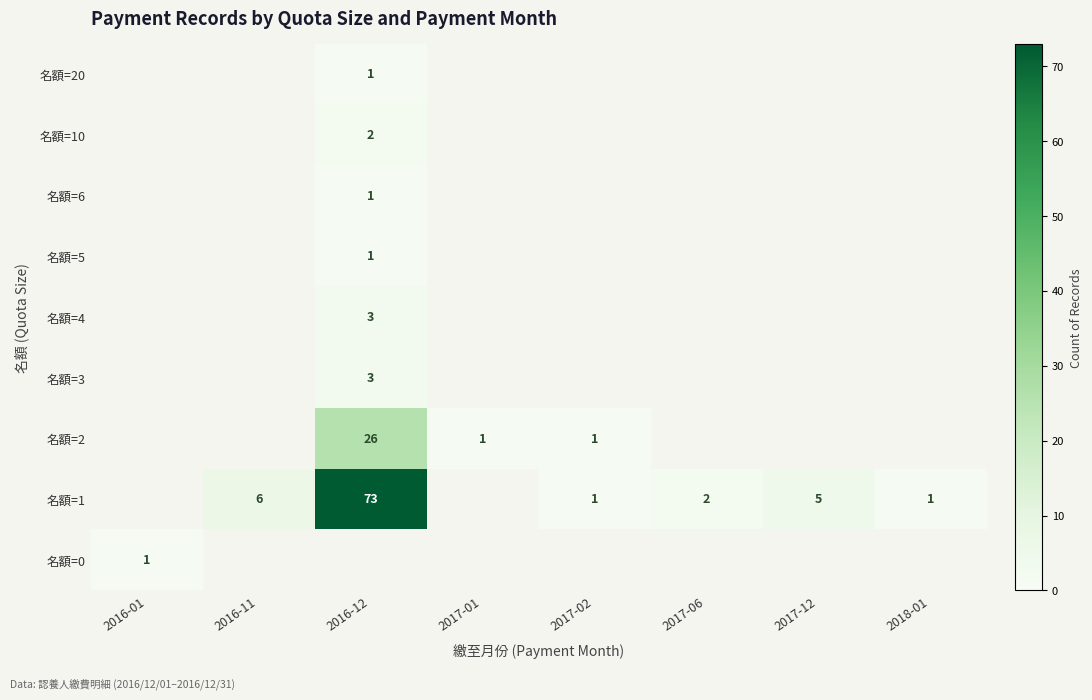

What is the sum of all 名額=4 values?

3